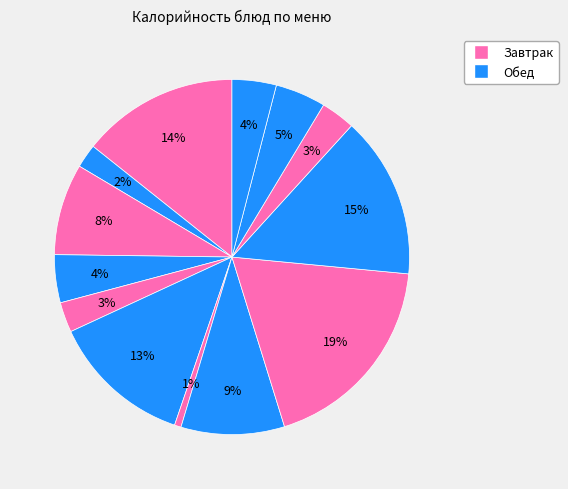

How many segments does this pie chart have?

13